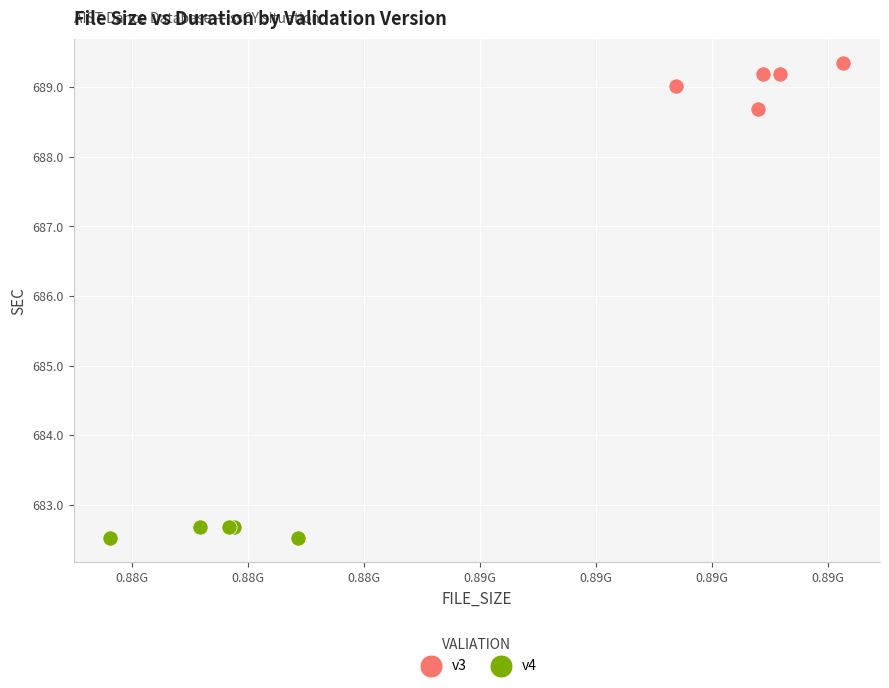

Which series contains the highest Y value?

v3